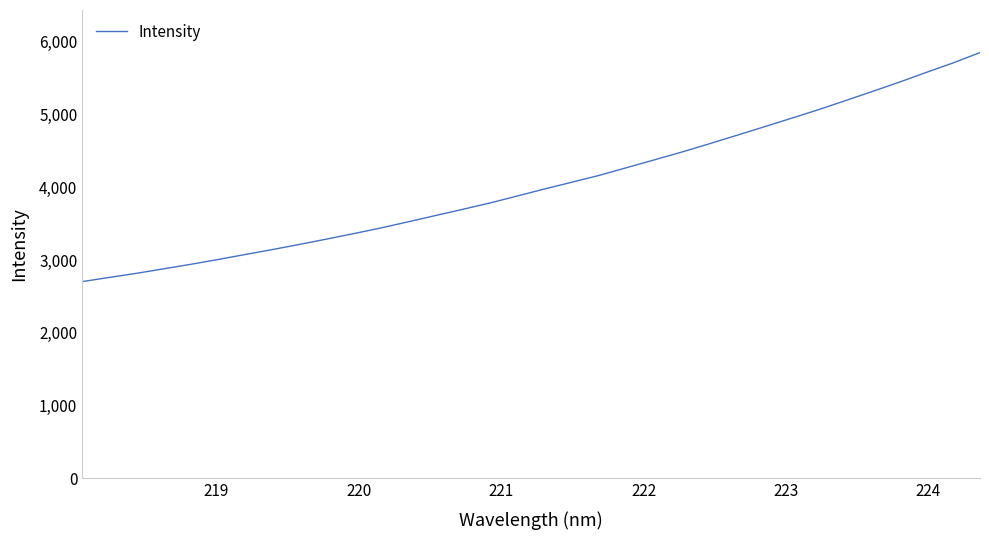

Count the number of values greater than 3977.

17